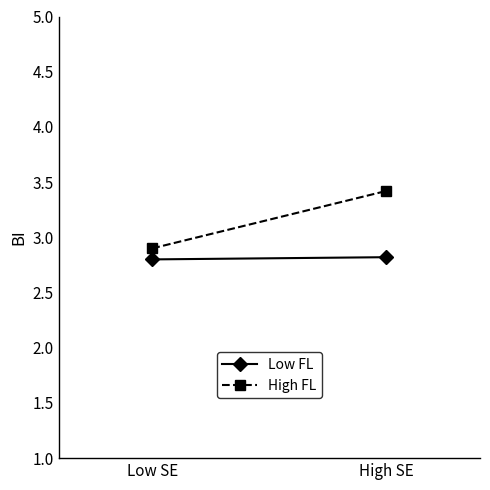

How many lines are shown in the chart?

2